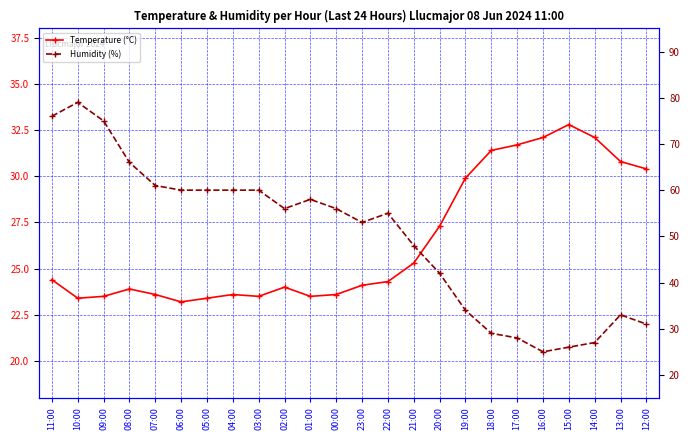

How many data points in Temperature (°C) are less than 24?

10